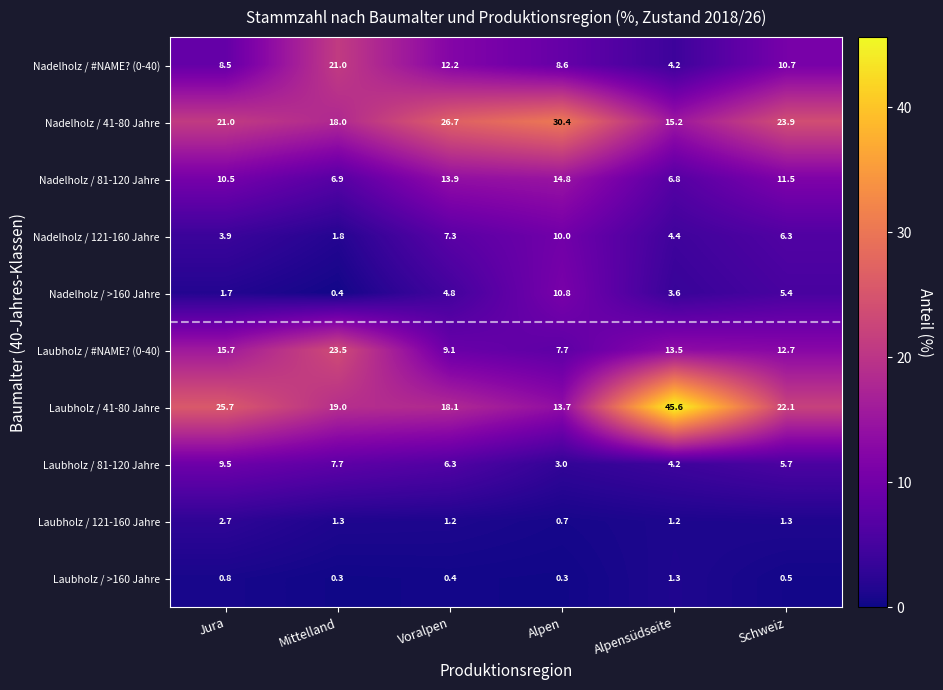

True or false: Laubholz / 41-80 Jahre has a value of 17.0 at Jura.

False